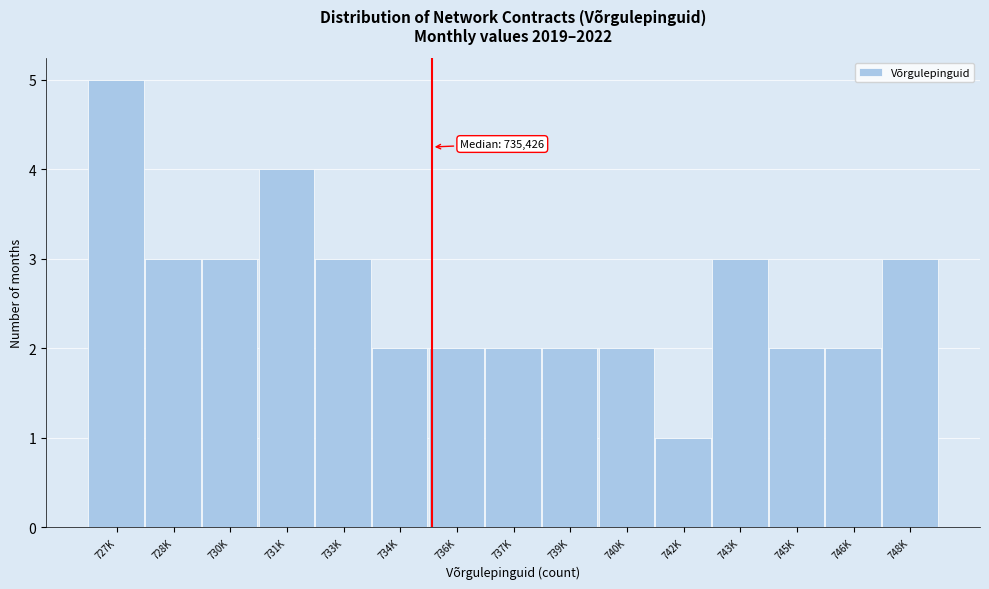

Reading right to left, extract all data points from this chart.

3	2	2	3	1	2	2	2	2	2	3	4	3	3	5